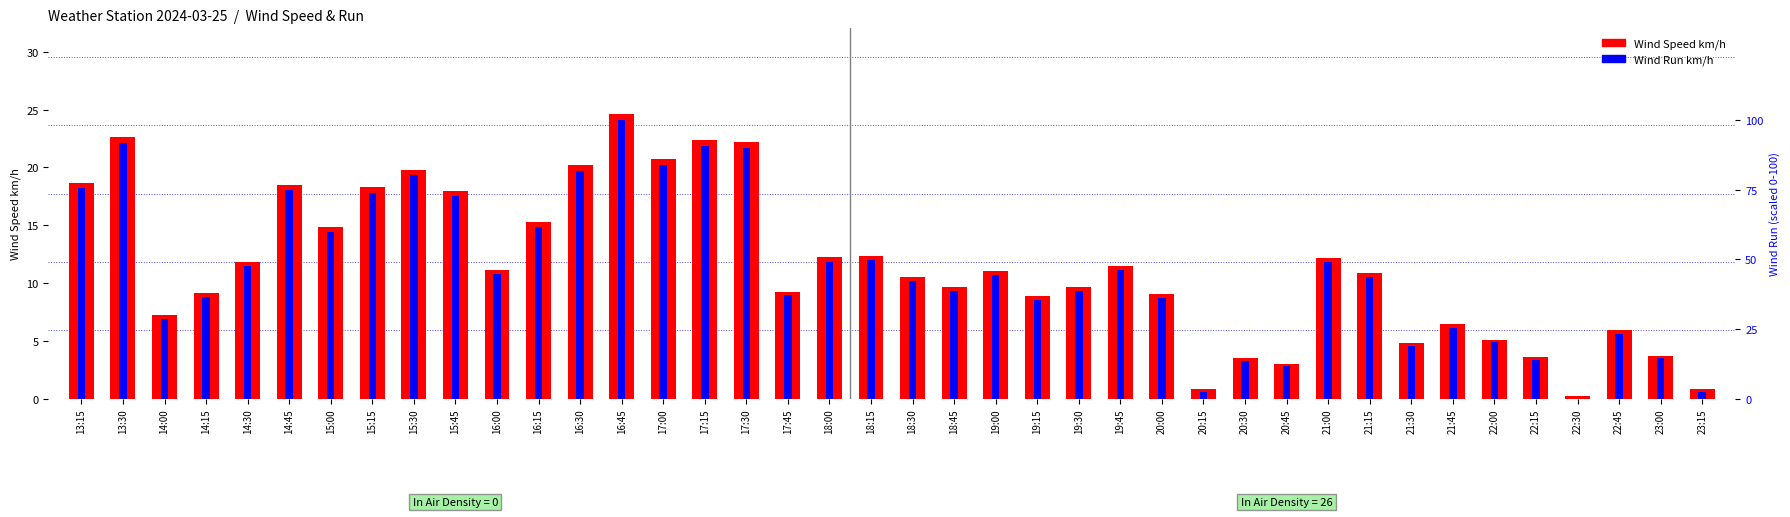

What is the difference between the second highest and second lowest values in the Wind Speed km/h series?

21.8